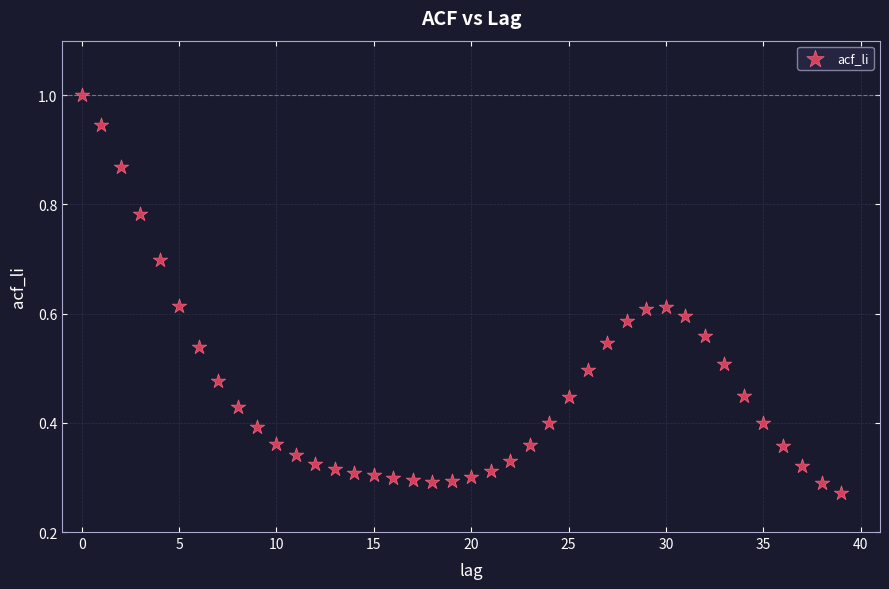

What is the range of Y values (max minus min)?

0.7